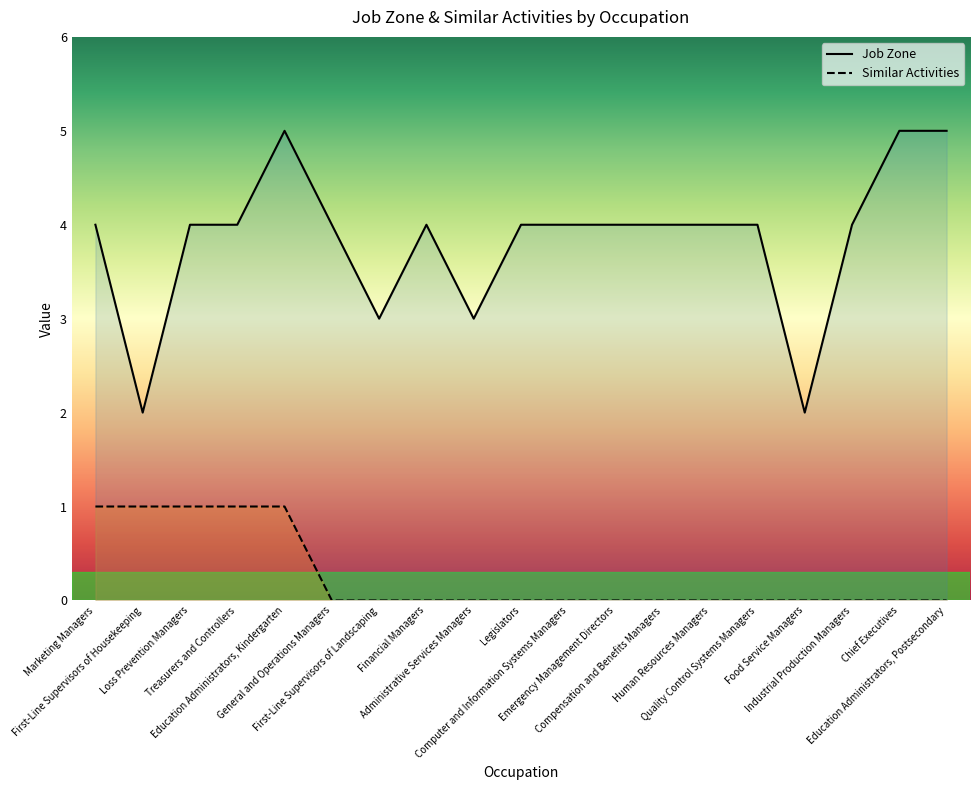

Reading left to right, transcribe all the data shown in this chart.

Job Zone: Marketing Managers=4	First-Line Supervisors of Housekeeping=2	Loss Prevention Managers=4	Treasurers and Controllers=4	Education Administrators, Kindergarten=5	General and Operations Managers=4	First-Line Supervisors of Landscaping=3	Financial Managers=4	Administrative Services Managers=3	Legislators=4	Computer and Information Systems Managers=4	Emergency Management Directors=4	Compensation and Benefits Managers=4	Human Resources Managers=4	Quality Control Systems Managers=4	Food Service Managers=2	Industrial Production Managers=4	Chief Executives=5	Education Administrators, Postsecondary=5
Similar Activities: Marketing Managers=1	First-Line Supervisors of Housekeeping=1	Loss Prevention Managers=1	Treasurers and Controllers=1	Education Administrators, Kindergarten=1	General and Operations Managers=0	First-Line Supervisors of Landscaping=0	Financial Managers=0	Administrative Services Managers=0	Legislators=0	Computer and Information Systems Managers=0	Emergency Management Directors=0	Compensation and Benefits Managers=0	Human Resources Managers=0	Quality Control Systems Managers=0	Food Service Managers=0	Industrial Production Managers=0	Chief Executives=0	Education Administrators, Postsecondary=0